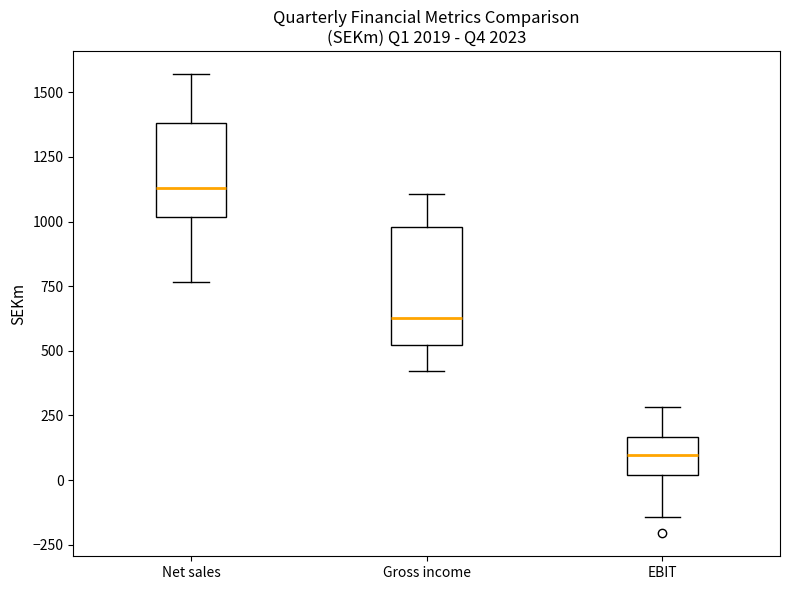

Reading left to right, read every box against the y-axis: the position of its median line, the range the box covers, and the ends of its whiskers. The values are not printed on the chart, so give them approximately, as read against the axis.

Net sales: median 1150, box 1000 to 1400, whiskers 750 to 1550
Gross income: median 650, box 500 to 1000, whiskers 400 to 1100
EBIT: median 100, box 0 to 150, whiskers -150 to 300